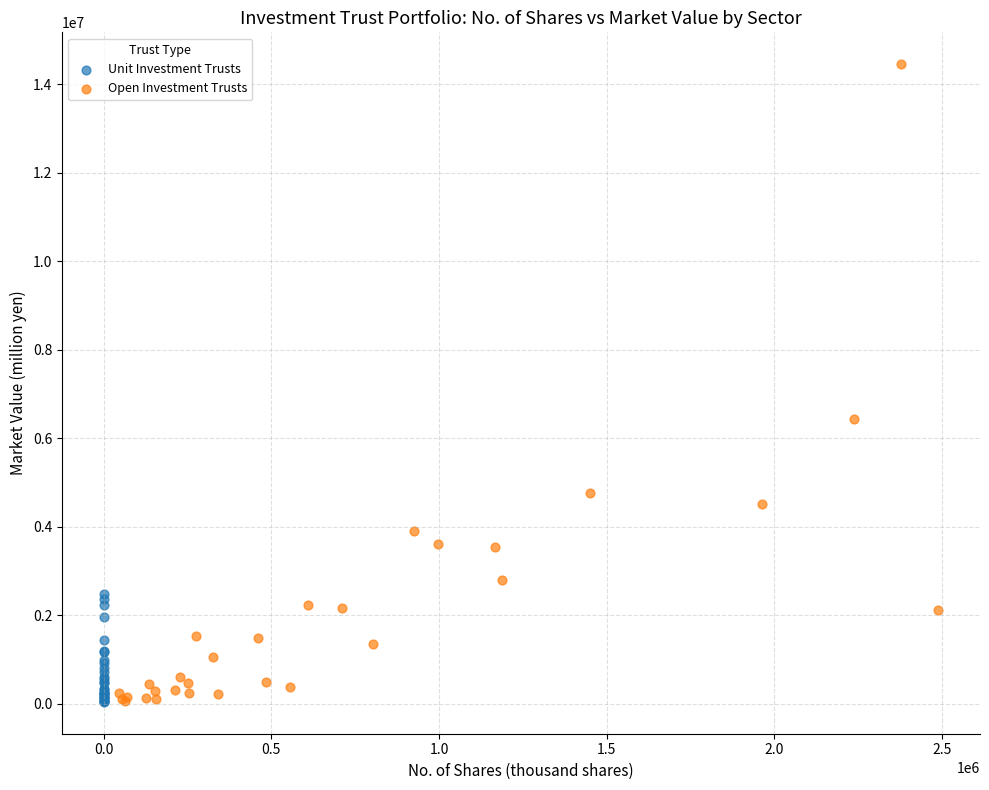

Which series has the largest Y range (max minus min)?

Open Investment Trusts